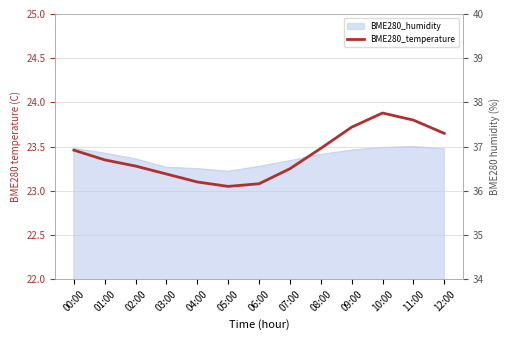

What is the value of the 2nd point from the left?

23.4